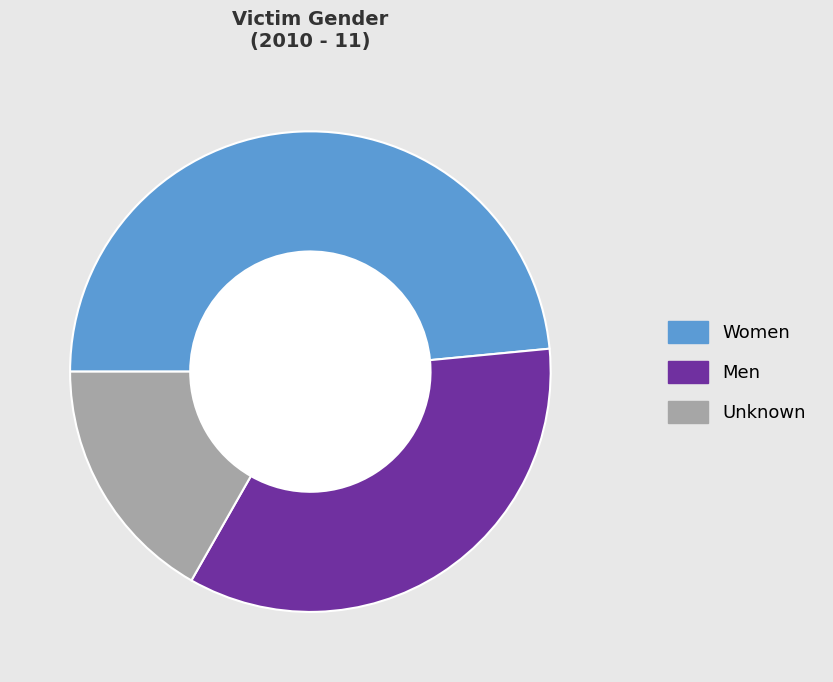

What is the largest slice in the pie chart?

Women